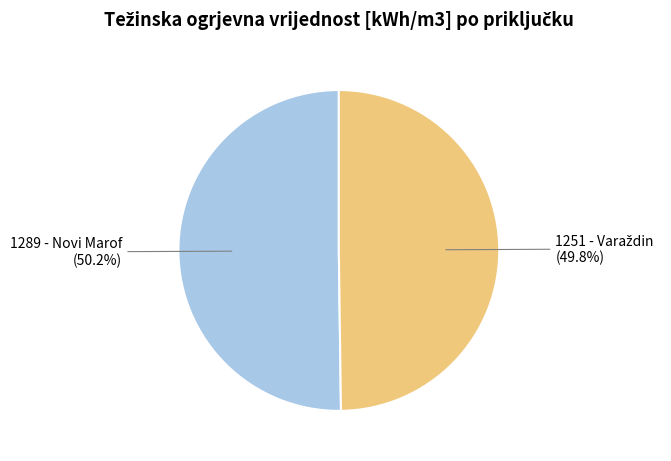

How many segments does this pie chart have?

2